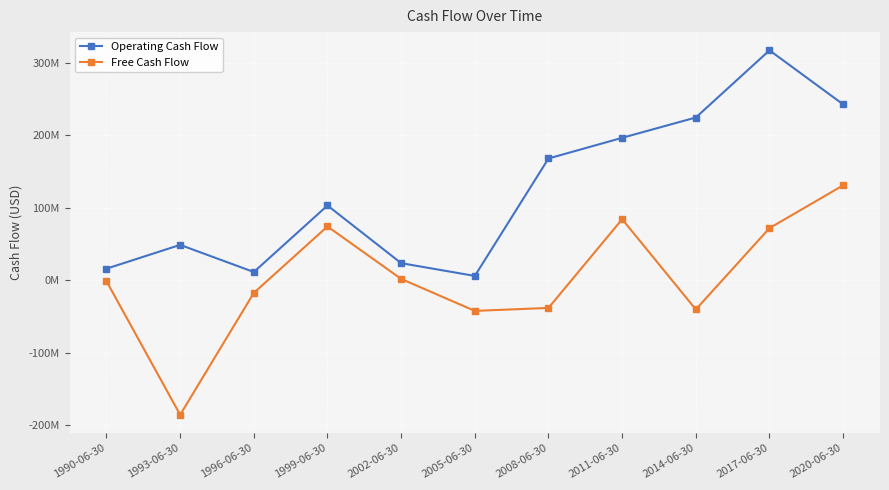

Does the chart have visible grid lines?

Yes